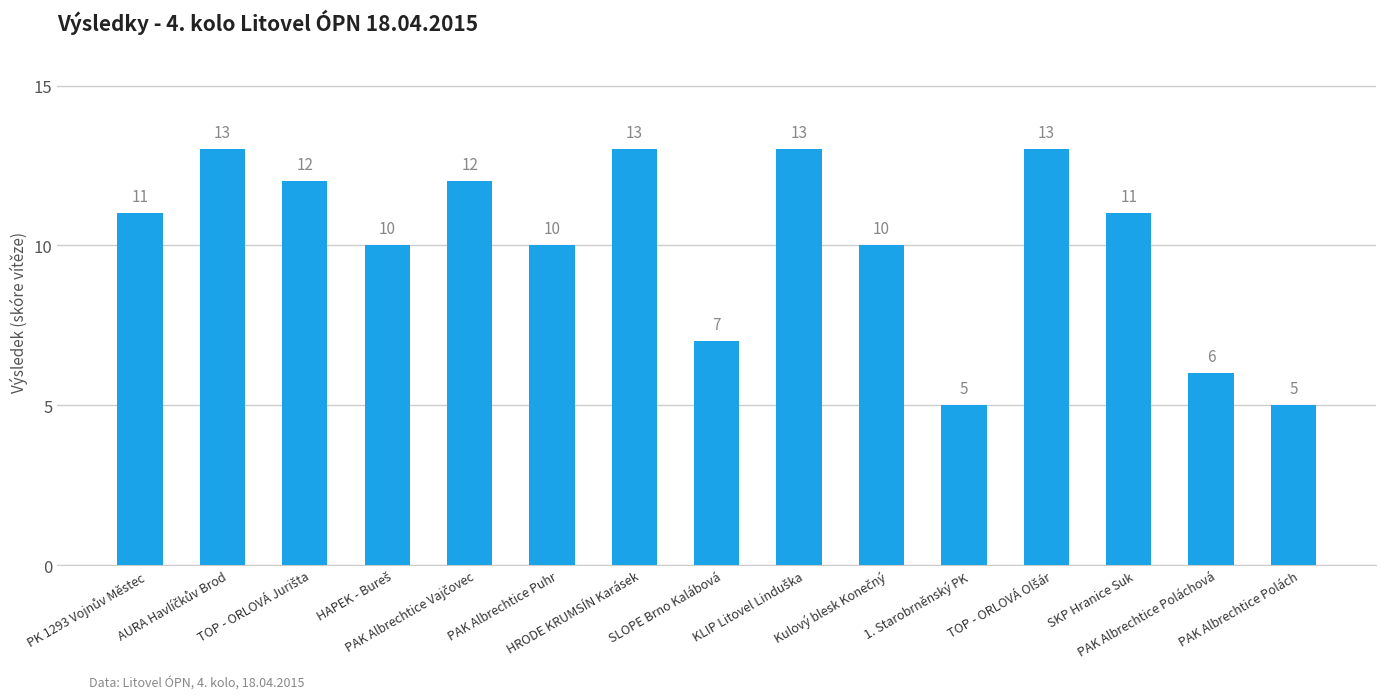

What is the difference between the maximum and minimum values?

8